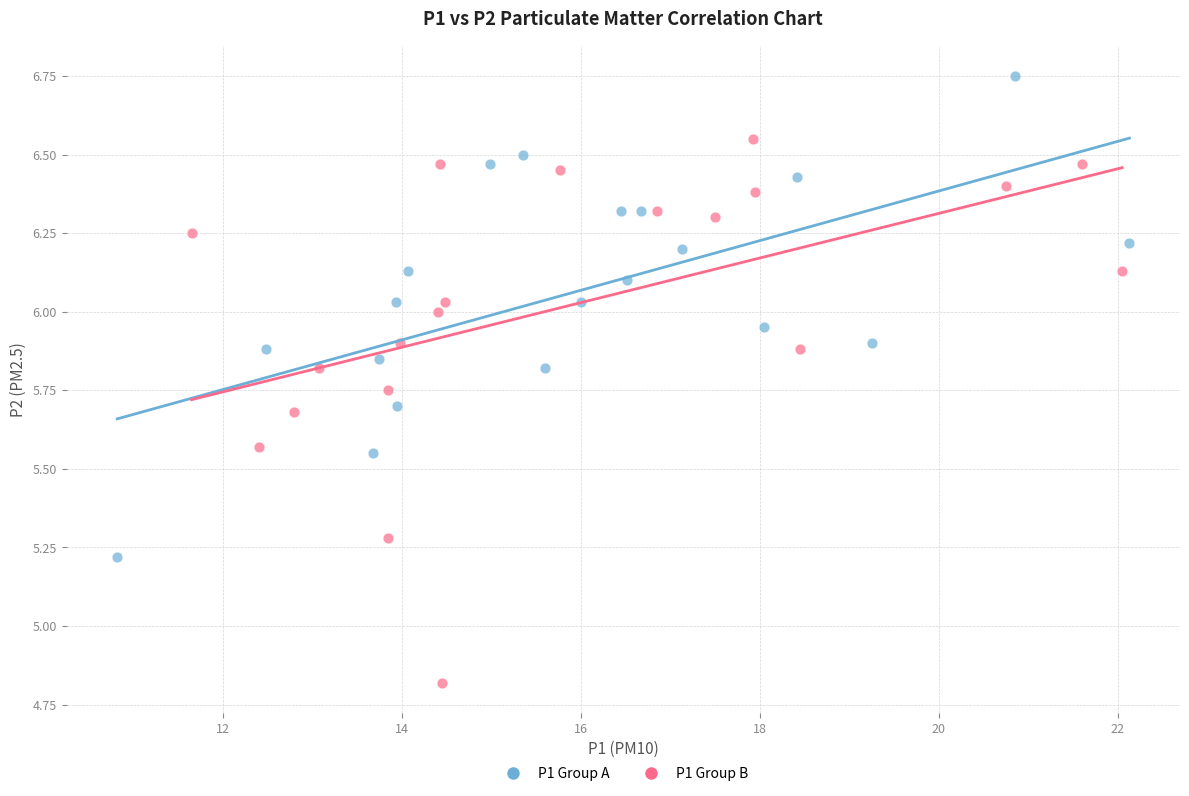

Which series has the widest spread of Y values?

P1 Group B